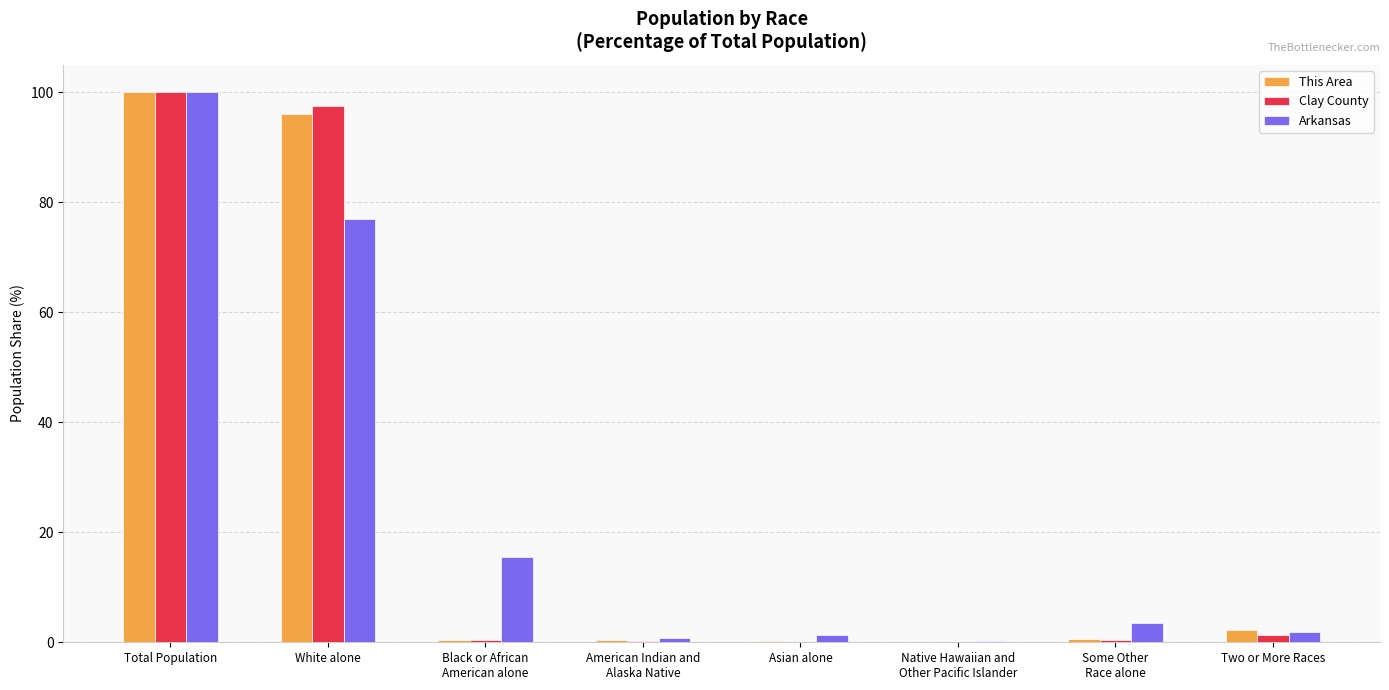

Where is Clay County nearest to the value 50?

White alone